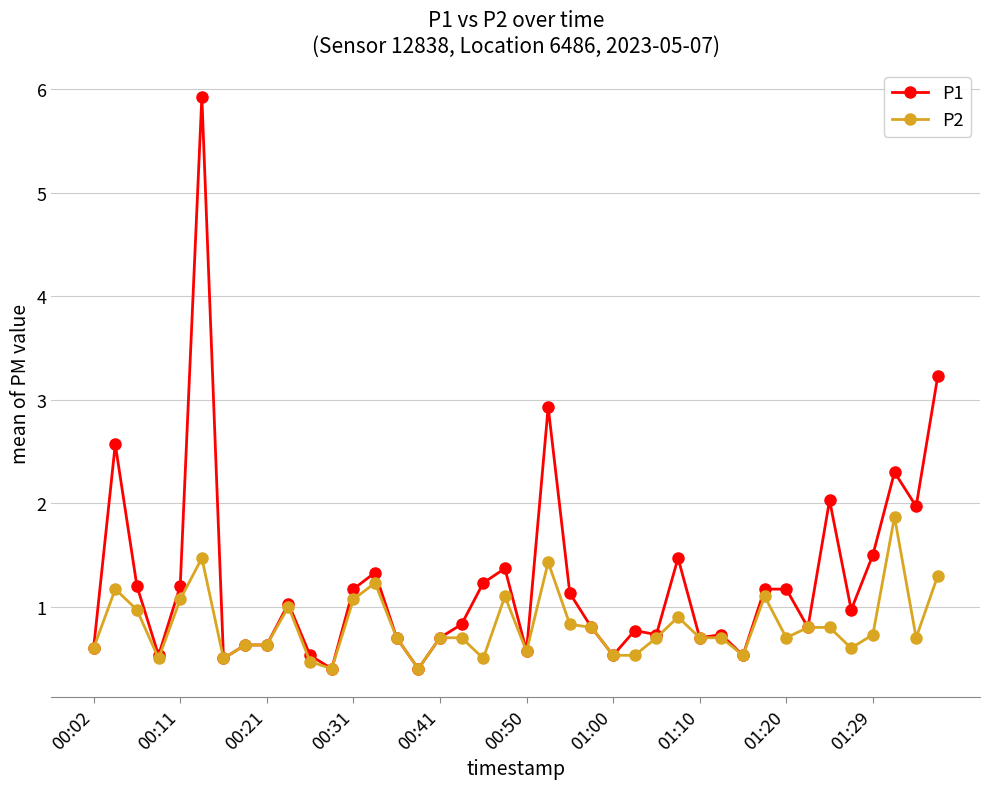

What is the minimum value for P2?

0.4